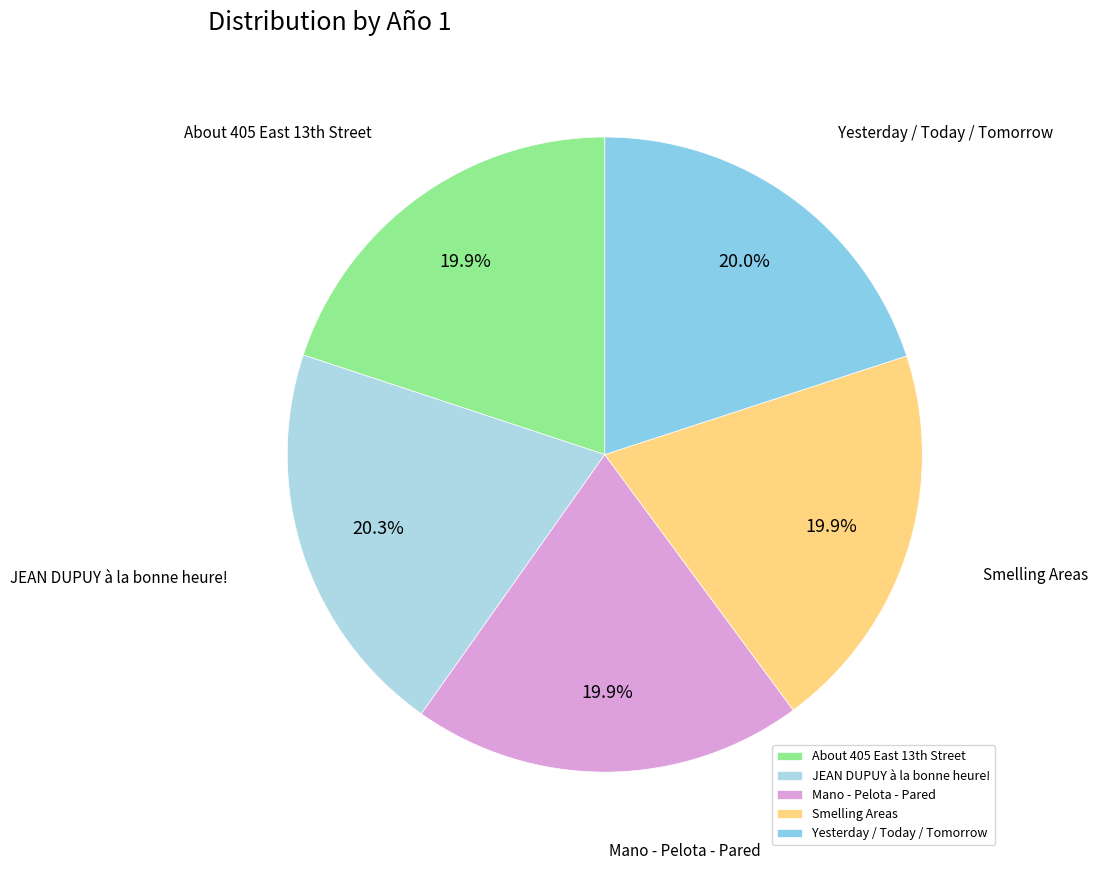

How many segments does this pie chart have?

5